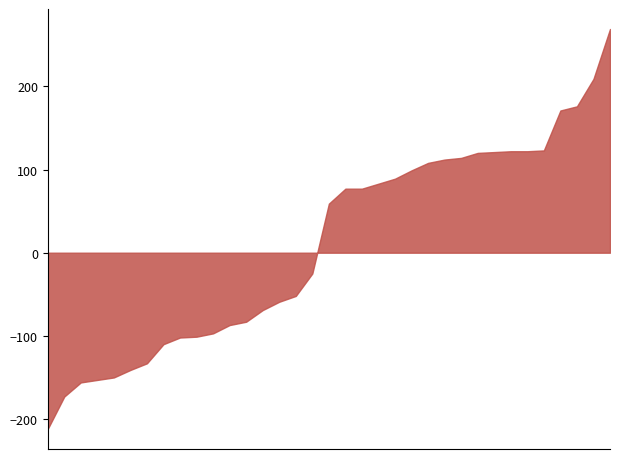

What is the difference between the maximum and minimum values?

481